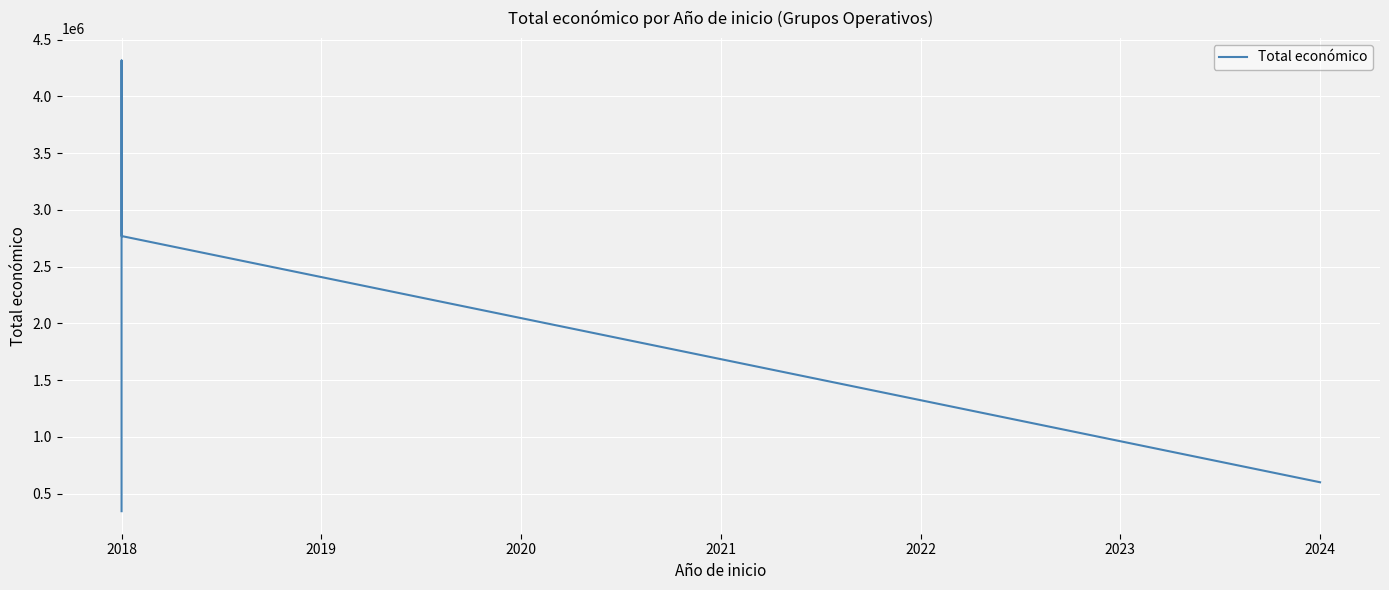

How many values are below 2769359?

2